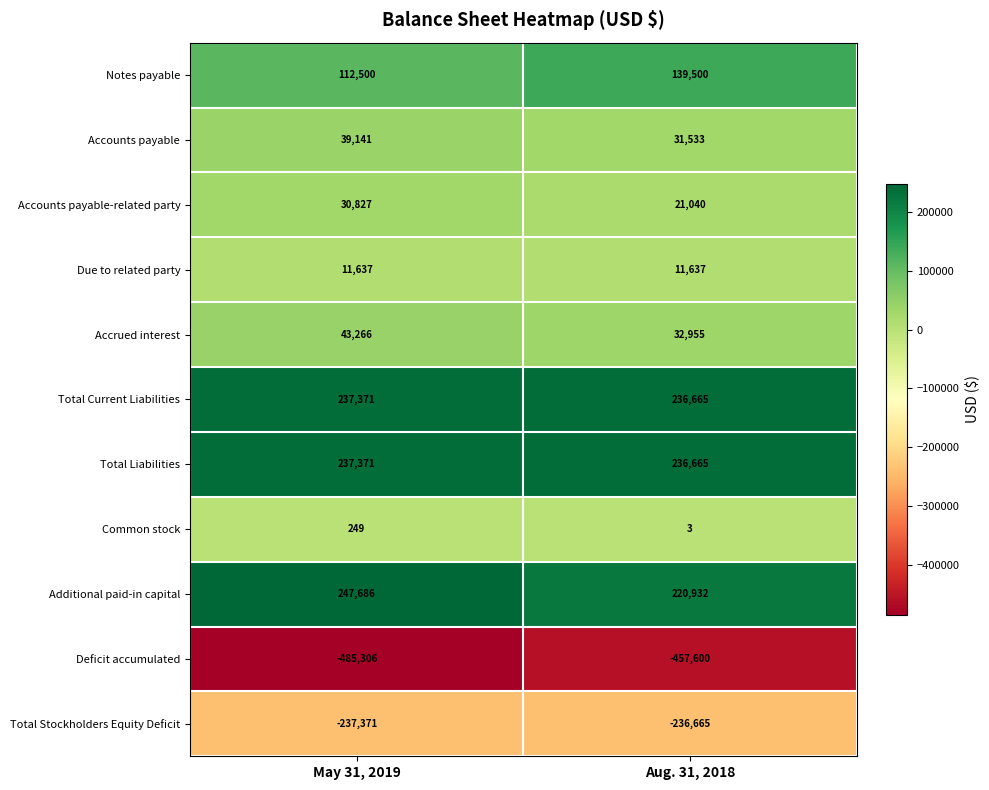

Count the number of categories in the chart.

2